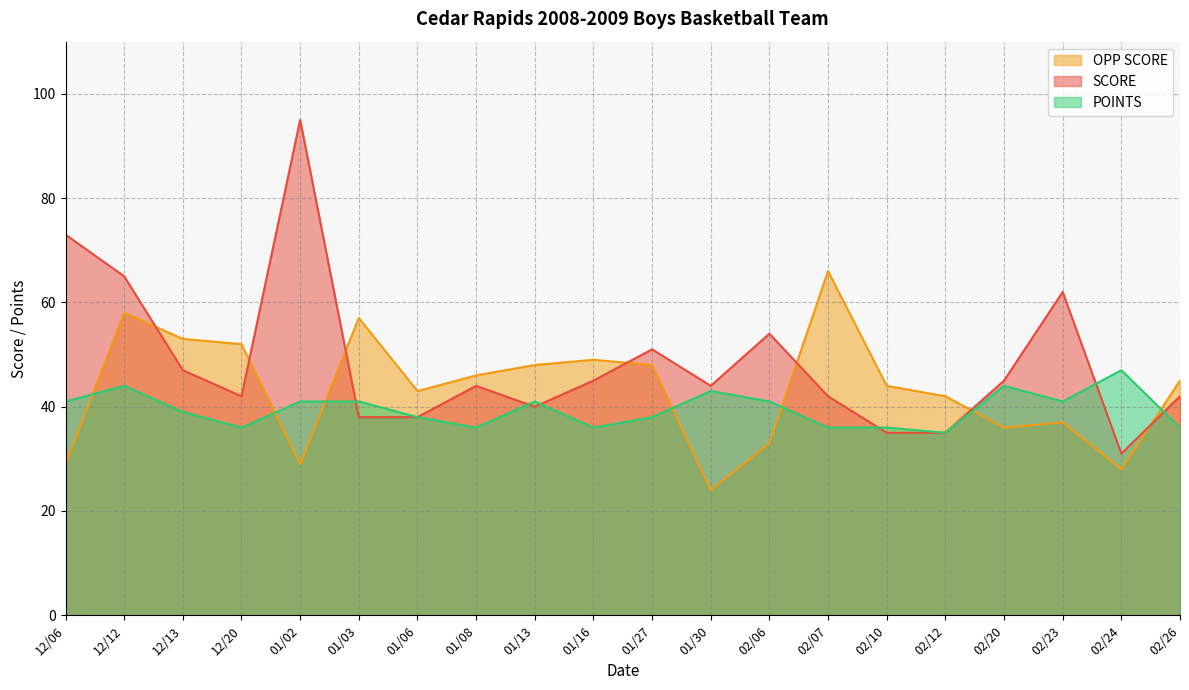

Which series ends up on top after the final intersection of POINTS and SCORE?

SCORE